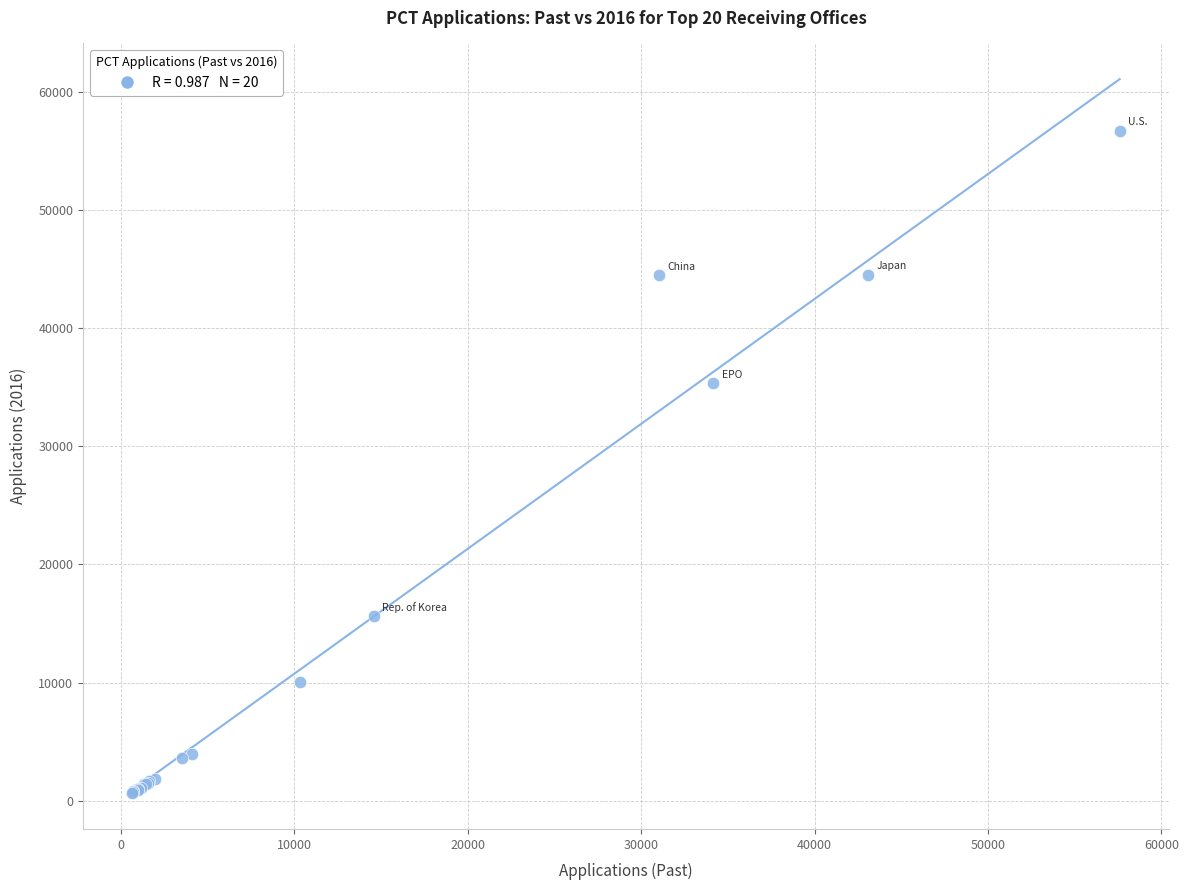

What Y value in the scatter plot is closest to 28662?

35309